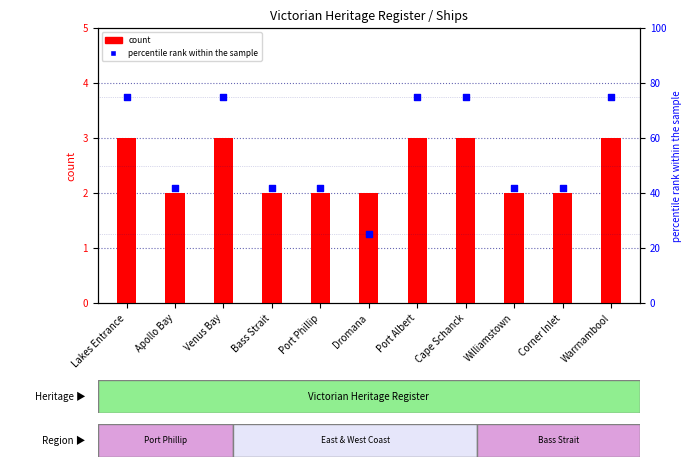

Is the value of count at Warrnambool greater than the value of percentile rank within the sample at Corner Inlet?

No